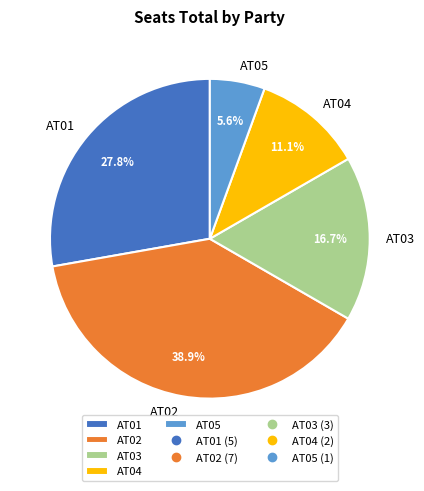

To the nearest percent, what is the combined percentage of AT03 and AT05?

22%